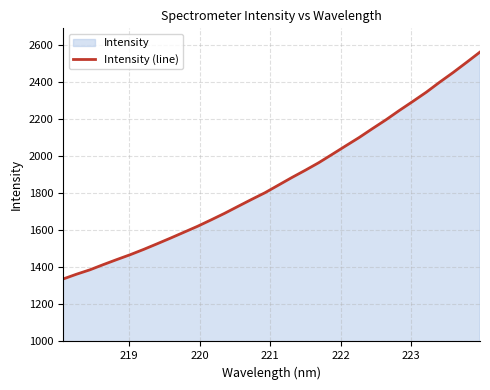

What is the smallest value displayed?

1337.5